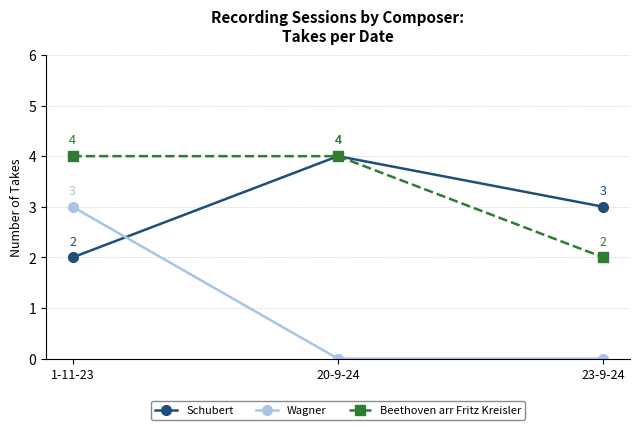

What are all the series names shown in the legend?

Schubert, Wagner, Beethoven arr Fritz Kreisler